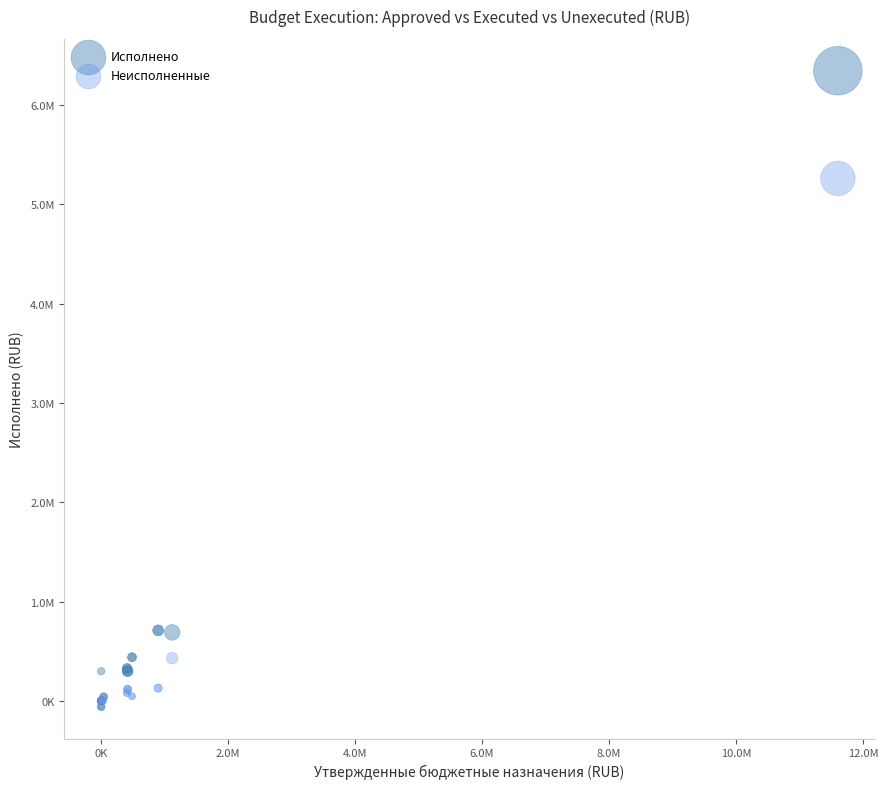

What are all the series names shown in the legend?

Исполнено, Неисполненные